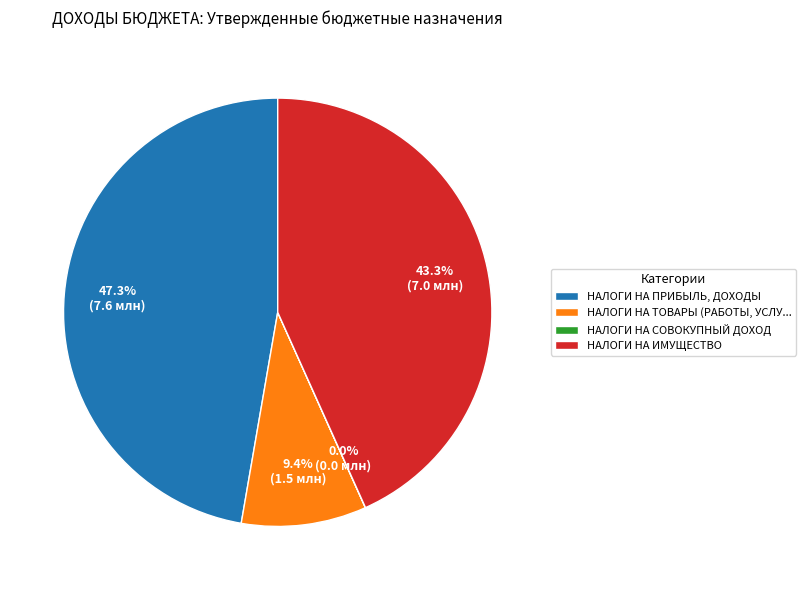

Which slice is the largest?

НАЛОГИ НА ПРИБЫЛЬ, ДОХОДЫ